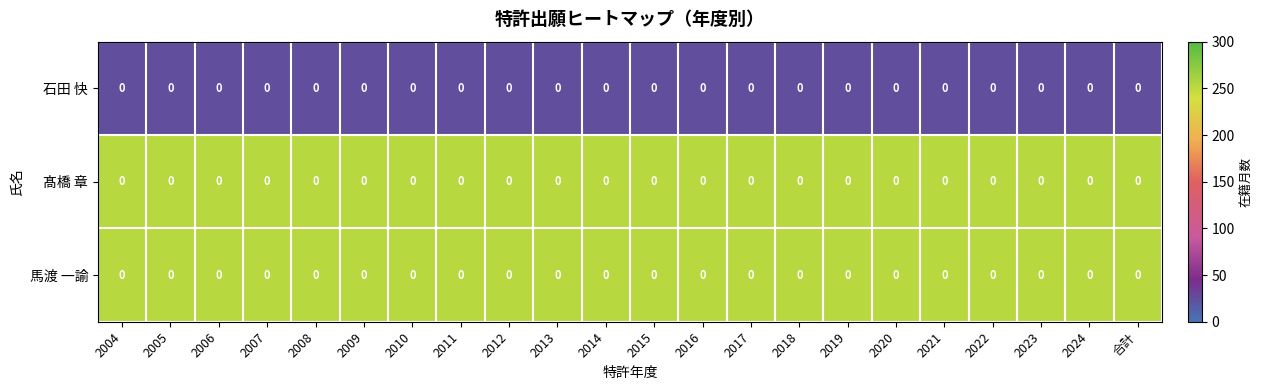

Is it true that 馬渡 一諭 equals 132 at 合計?

False